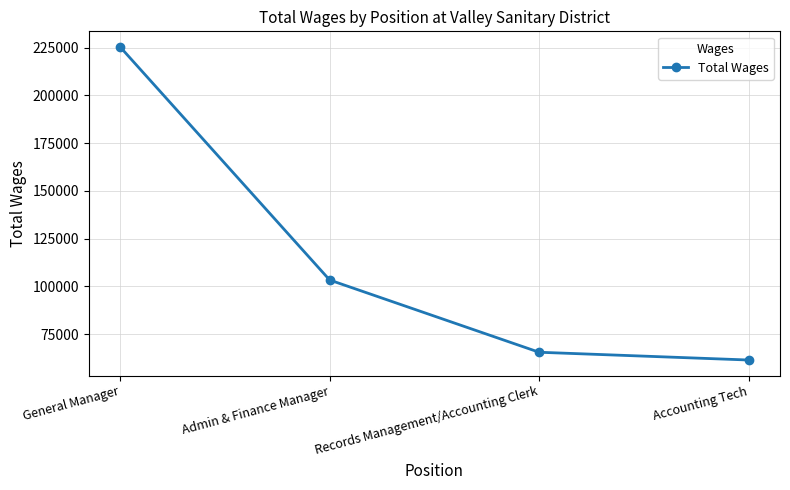

What is the label of the 3rd point from the left?

Records Management/Accounting Clerk